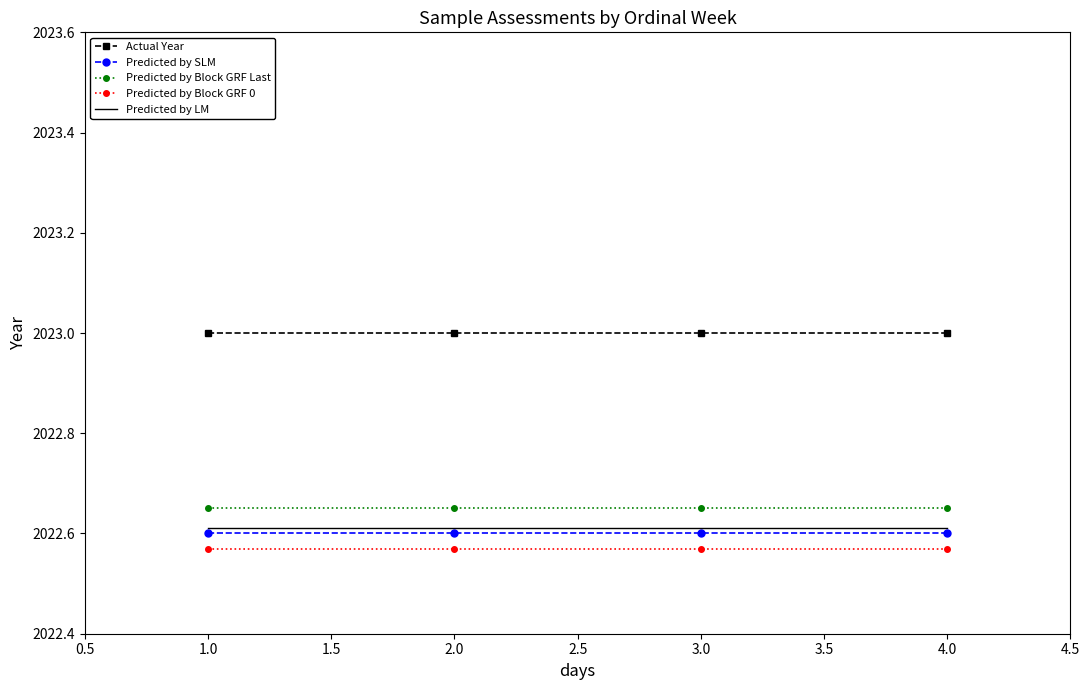

What is the total value across all series at 2.0?

10113.4